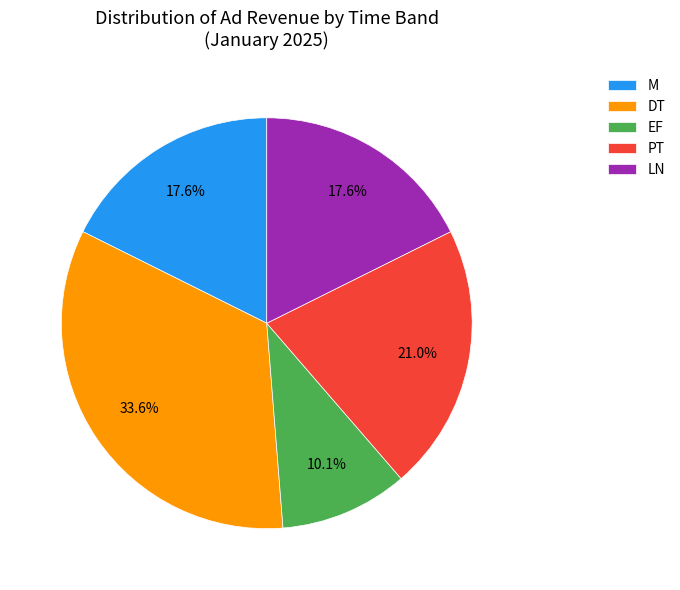

Is there any slice that represents more than half of the pie?

No